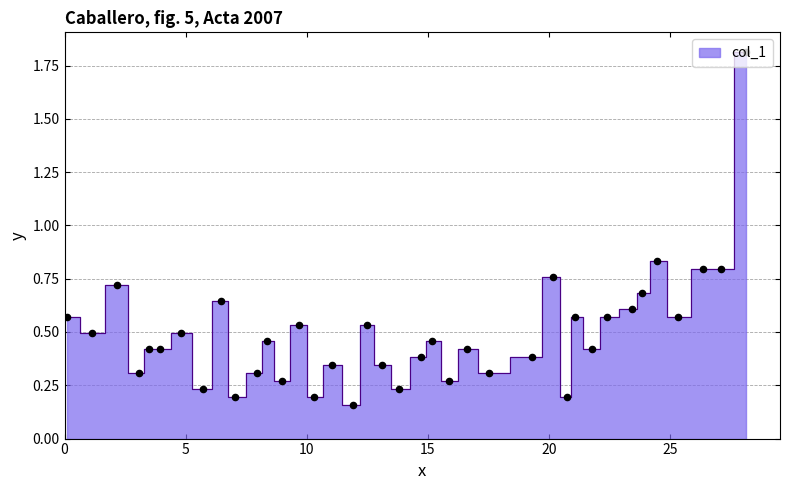

Between 13.086 and 16.626, which is larger?

16.626